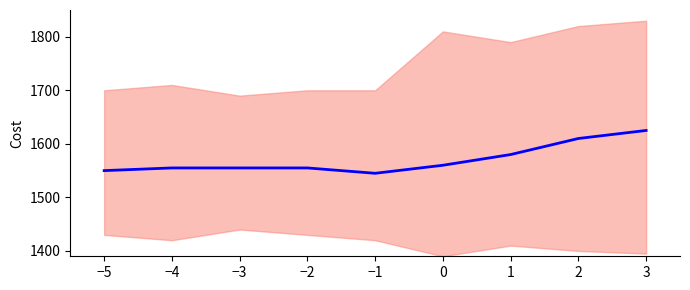

Reading right to left, what are all the values shown in this chart?

1625	1610	1580	1560	1545	1555	1555	1555	1550